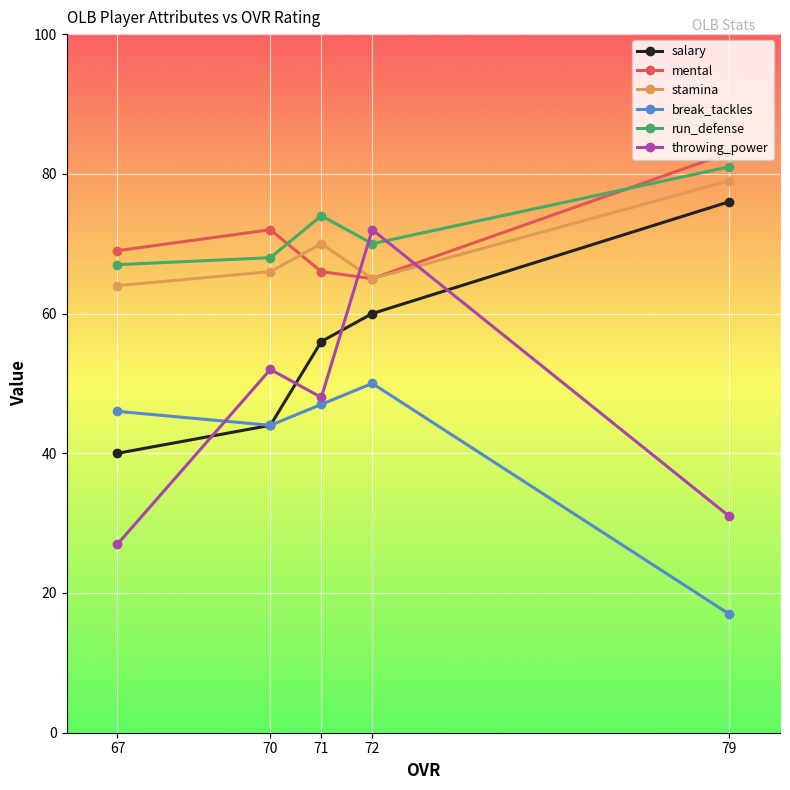

True or false: run_defense has more than 0 points higher than both neighbors.

True